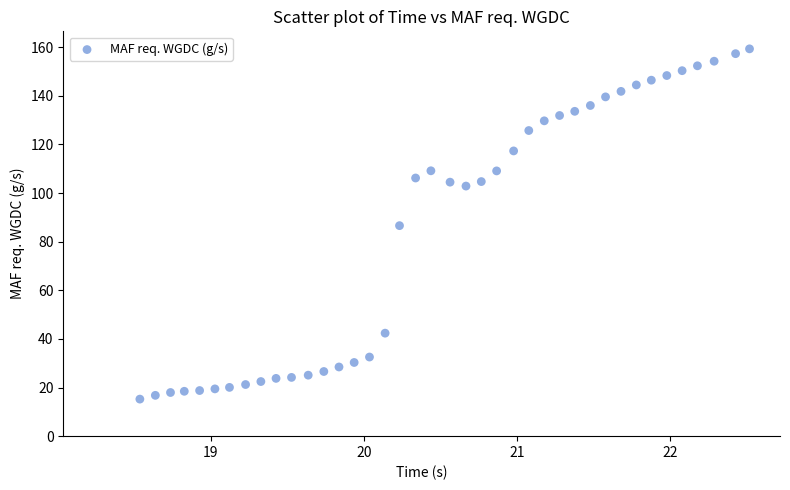

What is the range of X values (max minus min)?

4.0